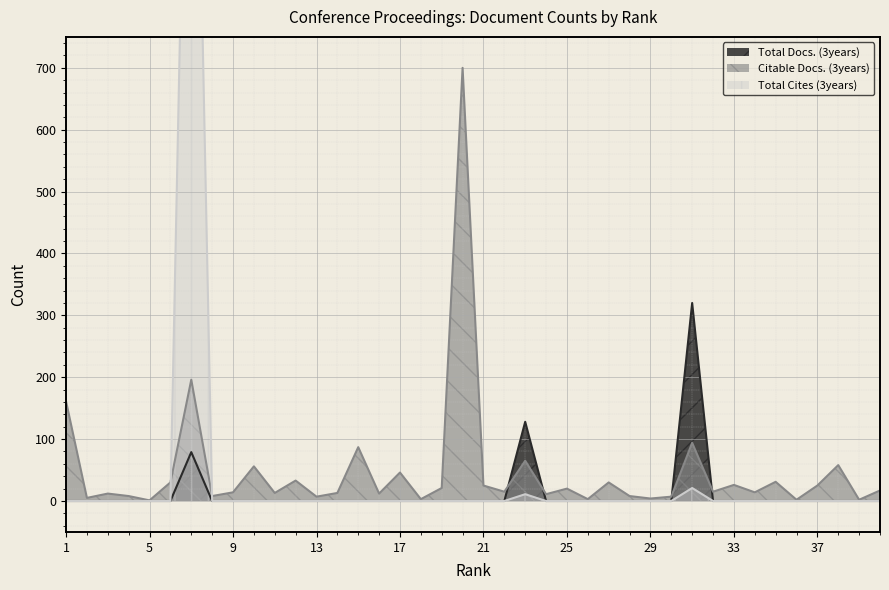

Is it true that Total Docs. (3years) equals -127 at 8?

False